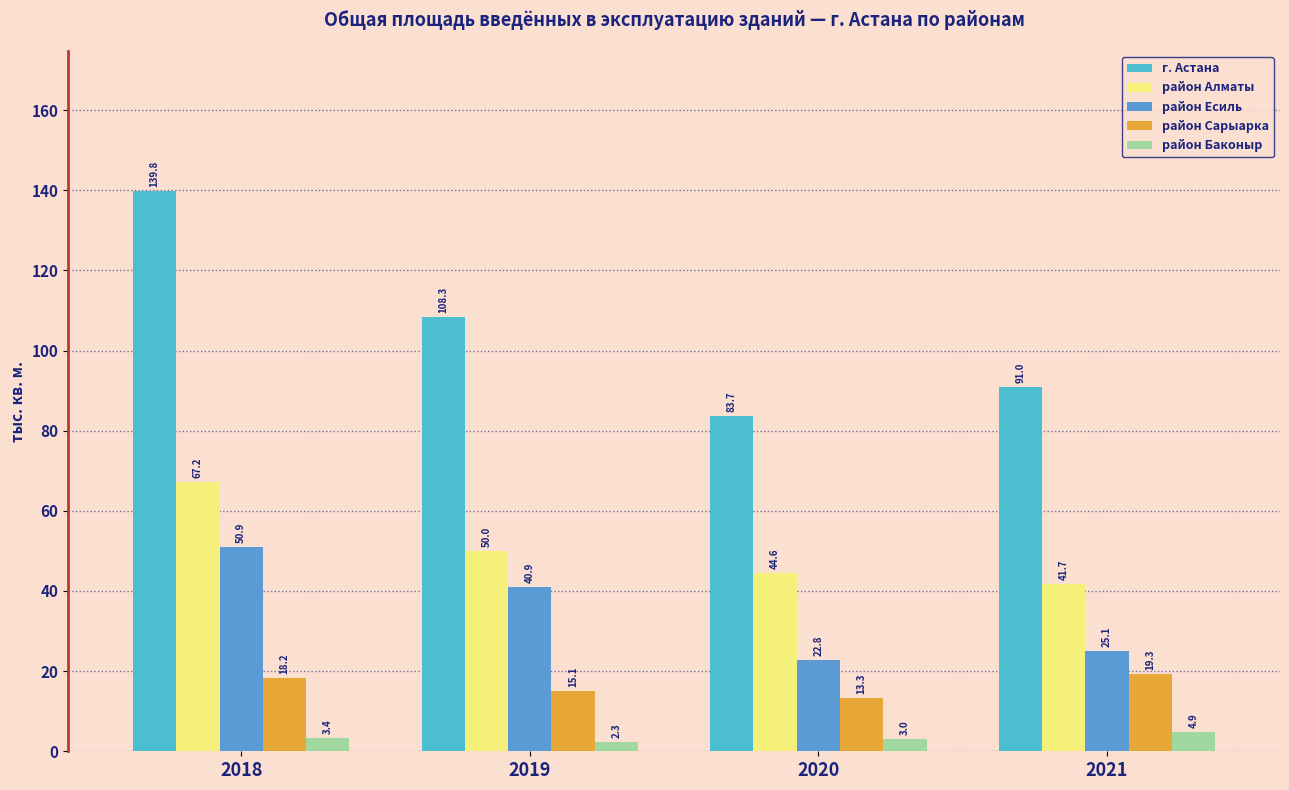

Which series has the largest range (max minus min)?

г. Астана